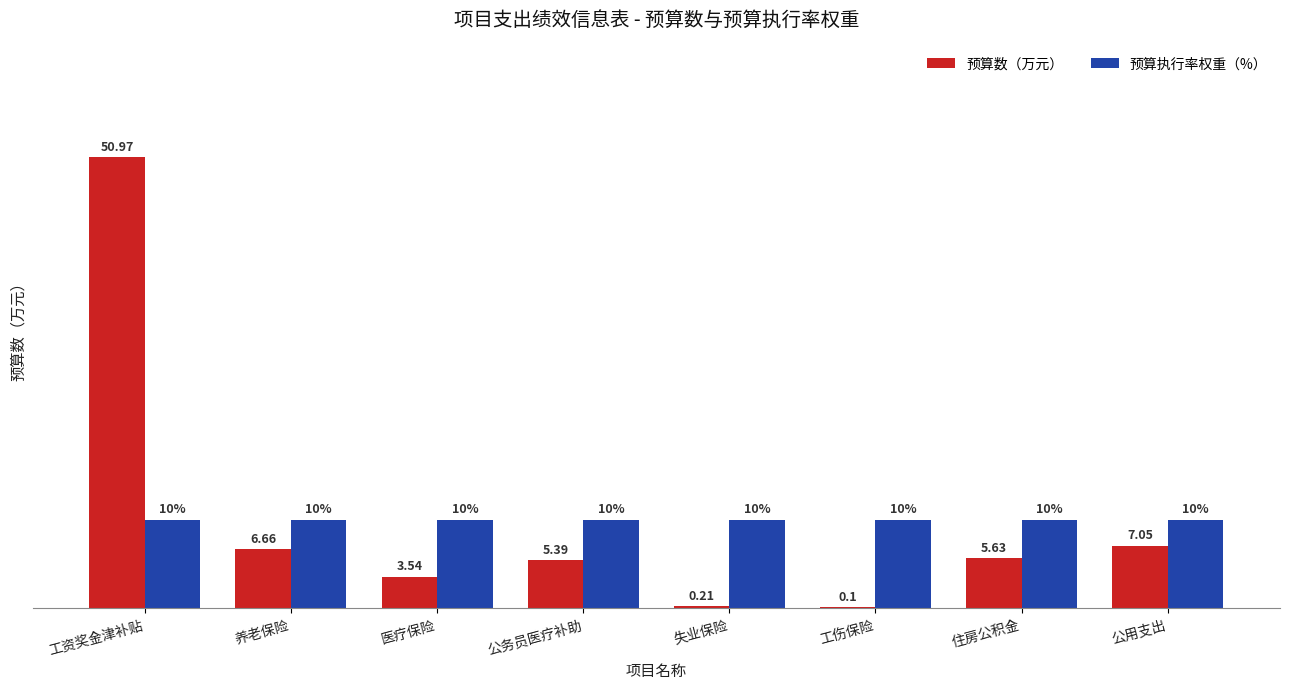

At which category is the sum across all series the highest?

工资奖金津补贴